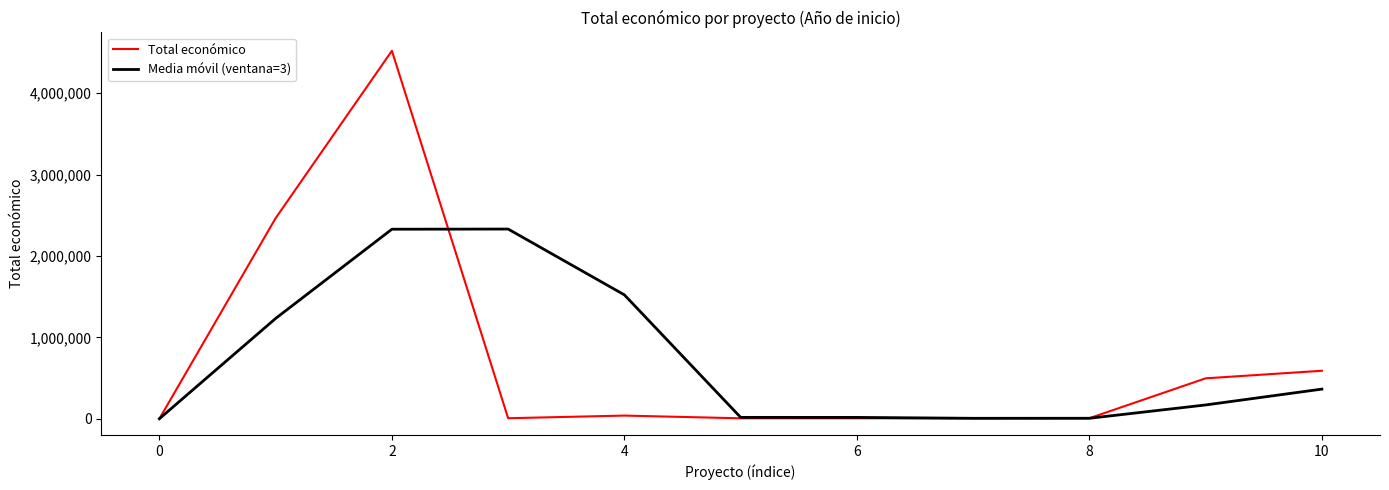

What is the difference between the second highest and minimum values in the Total económico series?

2464572.0